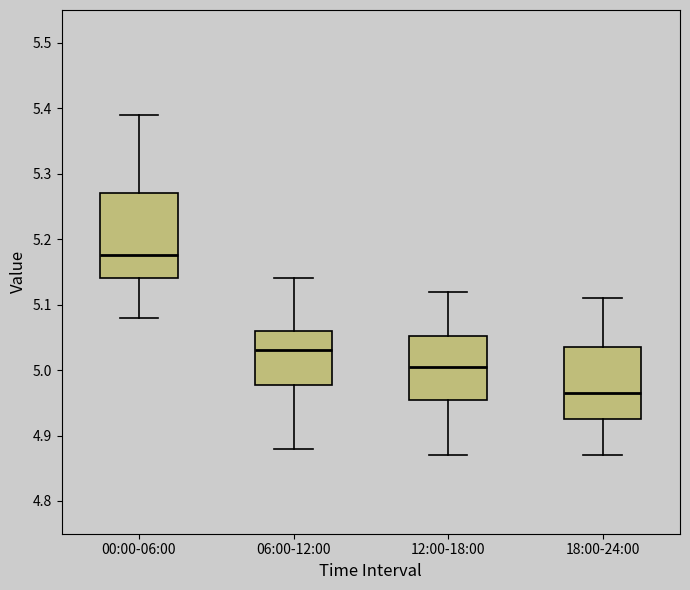

Reading left to right, transcribe this box plot: for each box, give where its median line is, the range the box spans, and where its two whiskers end, as read against the y-axis. The values are not printed on the chart, so give them approximately, as read against the axis.

00:00-06:00: median 5.18, box 5.14 to 5.27, whiskers 5.08 to 5.39
06:00-12:00: median 5.03, box 4.98 to 5.06, whiskers 4.88 to 5.14
12:00-18:00: median 5.01, box 4.96 to 5.05, whiskers 4.87 to 5.12
18:00-24:00: median 4.97, box 4.93 to 5.04, whiskers 4.87 to 5.11